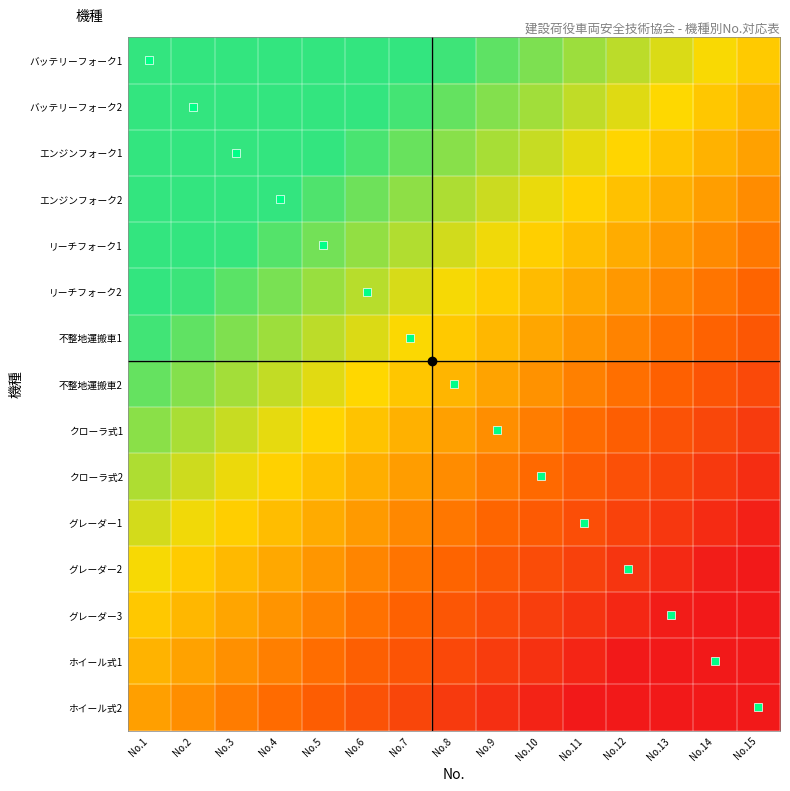

Reading right to left, extract all data points from this chart.

バッテリーフォーク1: No.15=0.2	No.14=0.2	No.13=0.3	No.12=0.3	No.11=0.4	No.10=0.5	No.9=0.5	No.8=0.6	No.7=0.6	No.6=0.7	No.5=0.8	No.4=0.8	No.3=0.9	No.2=0.9	No.1=1.0
バッテリーフォーク2: No.15=0.1	No.14=0.1	No.13=0.2	No.12=0.3	No.11=0.3	No.10=0.4	No.9=0.4	No.8=0.5	No.7=0.6	No.6=0.6	No.5=0.7	No.4=0.7	No.3=0.8	No.2=0.9	No.1=0.9
エンジンフォーク1: No.15=0.0	No.14=0.1	No.13=0.1	No.12=0.2	No.11=0.2	No.10=0.3	No.9=0.4	No.8=0.4	No.7=0.5	No.6=0.6	No.5=0.6	No.4=0.7	No.3=0.7	No.2=0.8	No.1=0.9
エンジンフォーク2: No.15=-0.1	No.14=-0.0	No.13=0.1	No.12=0.1	No.11=0.2	No.10=0.2	No.9=0.3	No.8=0.4	No.7=0.4	No.6=0.5	No.5=0.5	No.4=0.6	No.3=0.7	No.2=0.7	No.1=0.8
リーチフォーク1: No.15=-0.1	No.14=-0.1	No.13=-0.0	No.12=0.0	No.11=0.1	No.10=0.2	No.9=0.2	No.8=0.3	No.7=0.4	No.6=0.4	No.5=0.5	No.4=0.5	No.3=0.6	No.2=0.7	No.1=0.7
リーチフォーク2: No.15=-0.2	No.14=-0.1	No.13=-0.1	No.12=-0.0	No.11=0.0	No.10=0.1	No.9=0.2	No.8=0.2	No.7=0.3	No.6=0.3	No.5=0.4	No.4=0.5	No.3=0.5	No.2=0.6	No.1=0.6
不整地運搬車1: No.15=-0.3	No.14=-0.2	No.13=-0.2	No.12=-0.1	No.11=-0.0	No.10=0.0	No.9=0.1	No.8=0.1	No.7=0.2	No.6=0.3	No.5=0.3	No.4=0.4	No.3=0.4	No.2=0.5	No.1=0.6
不整地運搬車2: No.15=-0.3	No.14=-0.3	No.13=-0.2	No.12=-0.2	No.11=-0.1	No.10=-0.0	No.9=0.0	No.8=0.1	No.7=0.1	No.6=0.2	No.5=0.3	No.4=0.3	No.3=0.4	No.2=0.4	No.1=0.5
クローラ式1: No.15=-0.4	No.14=-0.4	No.13=-0.3	No.12=-0.2	No.11=-0.2	No.10=-0.1	No.9=-0.1	No.8=0.0	No.7=0.1	No.6=0.1	No.5=0.2	No.4=0.2	No.3=0.3	No.2=0.4	No.1=0.4
クローラ式2: No.15=-0.5	No.14=-0.4	No.13=-0.4	No.12=-0.3	No.11=-0.2	No.10=-0.2	No.9=-0.1	No.8=-0.1	No.7=-0.0	No.6=0.1	No.5=0.1	No.4=0.2	No.3=0.2	No.2=0.3	No.1=0.4
グレーダー1: No.15=-0.6	No.14=-0.5	No.13=-0.4	No.12=-0.4	No.11=-0.3	No.10=-0.3	No.9=-0.2	No.8=-0.1	No.7=-0.1	No.6=-0.0	No.5=0.0	No.4=0.1	No.3=0.2	No.2=0.2	No.1=0.3
グレーダー2: No.15=-0.6	No.14=-0.6	No.13=-0.5	No.12=-0.5	No.11=-0.4	No.10=-0.3	No.9=-0.3	No.8=-0.2	No.7=-0.1	No.6=-0.1	No.5=-0.0	No.4=0.0	No.3=0.1	No.2=0.2	No.1=0.2
グレーダー3: No.15=-0.7	No.14=-0.6	No.13=-0.6	No.12=-0.5	No.11=-0.5	No.10=-0.4	No.9=-0.3	No.8=-0.3	No.7=-0.2	No.6=-0.2	No.5=-0.1	No.4=-0.0	No.3=0.0	No.2=0.1	No.1=0.1
ホイール式1: No.15=-0.8	No.14=-0.7	No.13=-0.7	No.12=-0.6	No.11=-0.5	No.10=-0.5	No.9=-0.4	No.8=-0.4	No.7=-0.3	No.6=-0.2	No.5=-0.2	No.4=-0.1	No.3=-0.0	No.2=0.0	No.1=0.1
ホイール式2: No.15=-0.8	No.14=-0.8	No.13=-0.7	No.12=-0.7	No.11=-0.6	No.10=-0.5	No.9=-0.5	No.8=-0.4	No.7=-0.4	No.6=-0.3	No.5=-0.2	No.4=-0.2	No.3=-0.1	No.2=-0.1	No.1=0.0